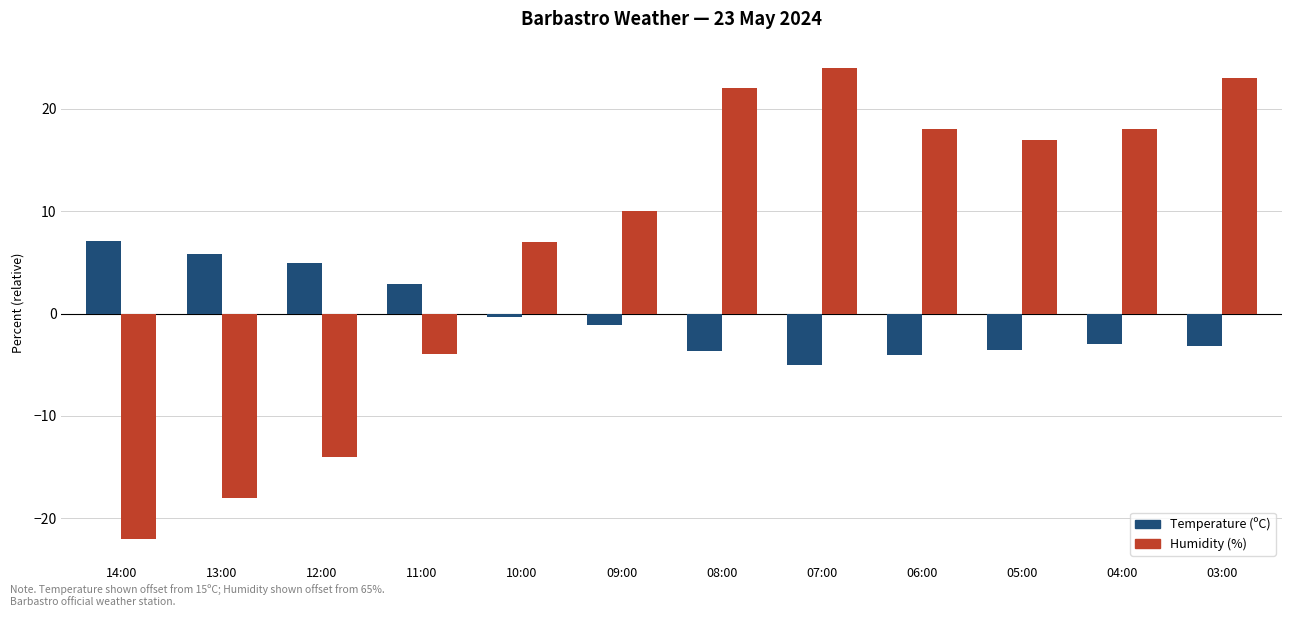

What is the value of the Temperature (ºC) bar at the 9th from the left?

-4.1